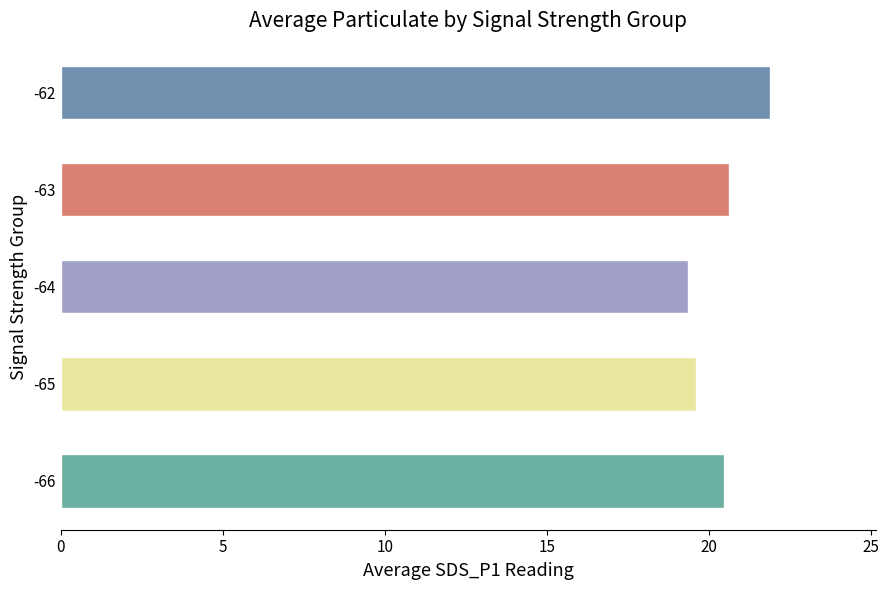

Are the bars grouped side by side (vs. stacked)?

No